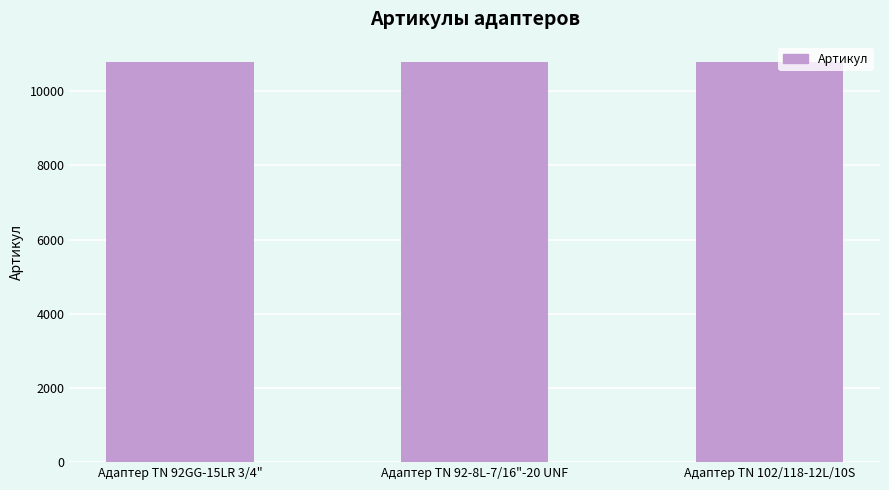

How many data points does each series have?

3